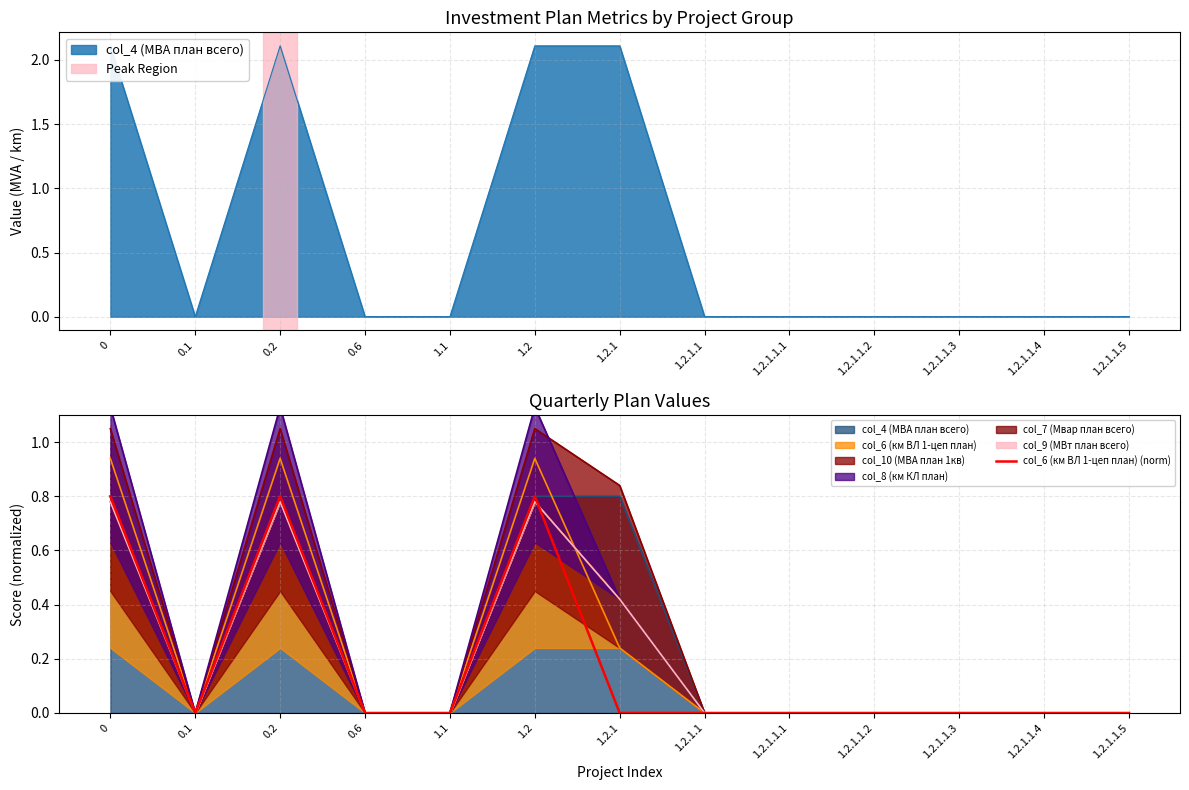

Is it true that the value at 1.2.1 is -0.4?

False